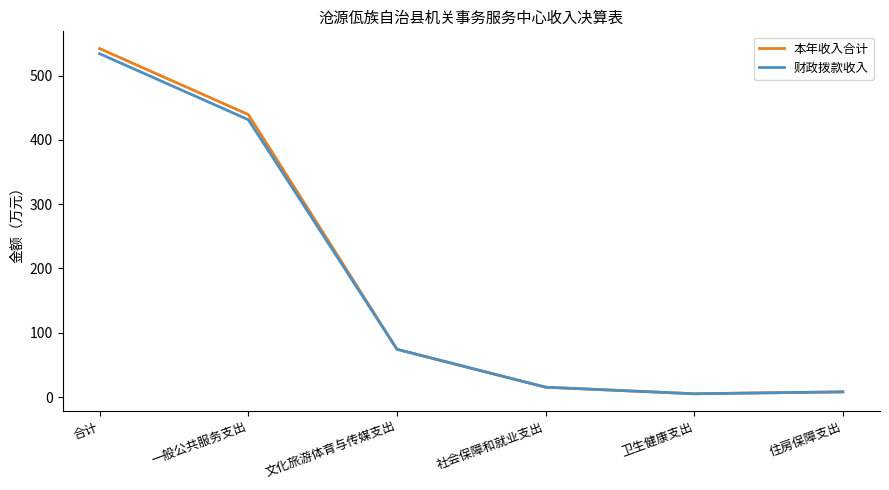

Reading left to right, extract all data points from this chart.

本年收入合计: 合计=542.2	一般公共服务支出=439.5	文化旅游体育与传媒支出=74.3	社会保障和就业支出=15.3	卫生健康支出=5.1	住房保障支出=8.0
财政拨款收入: 合计=534.2	一般公共服务支出=431.5	文化旅游体育与传媒支出=74.3	社会保障和就业支出=15.3	卫生健康支出=5.1	住房保障支出=8.0